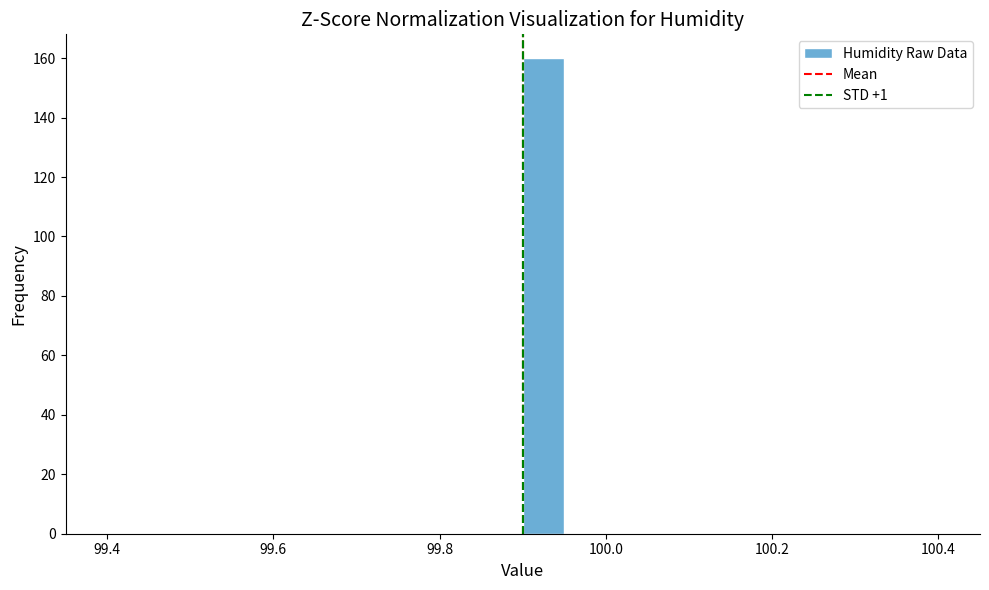

Around what value on the x-axis is the tallest bar? Give the approximate position of its centre, as read against the axis.

99.92